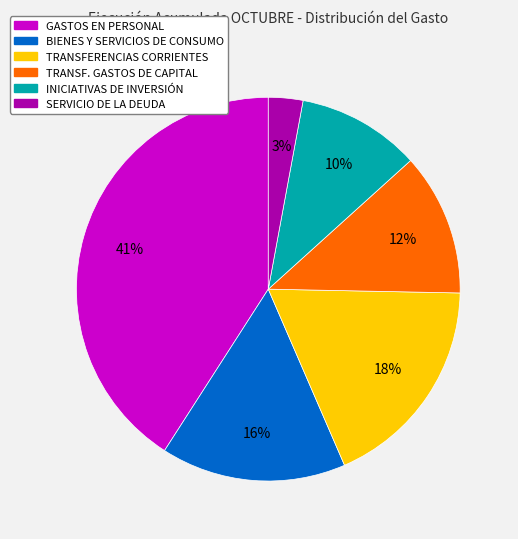

Is there a majority slice in this chart?

No